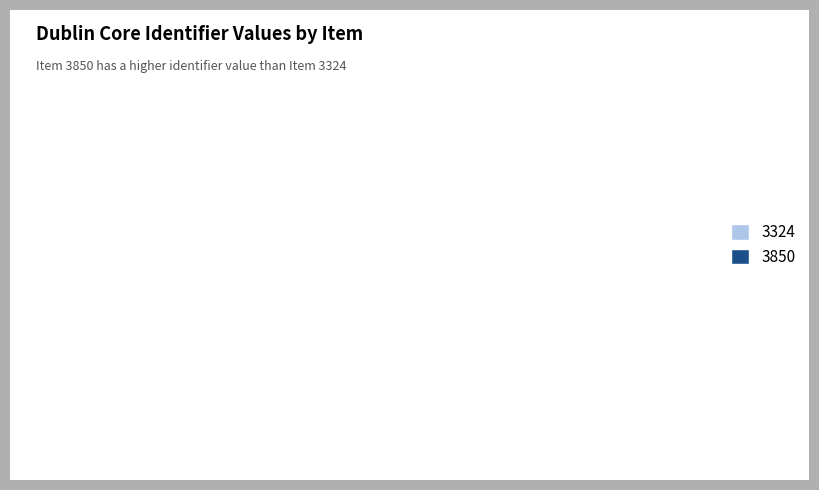

Which slice is the largest?

3850